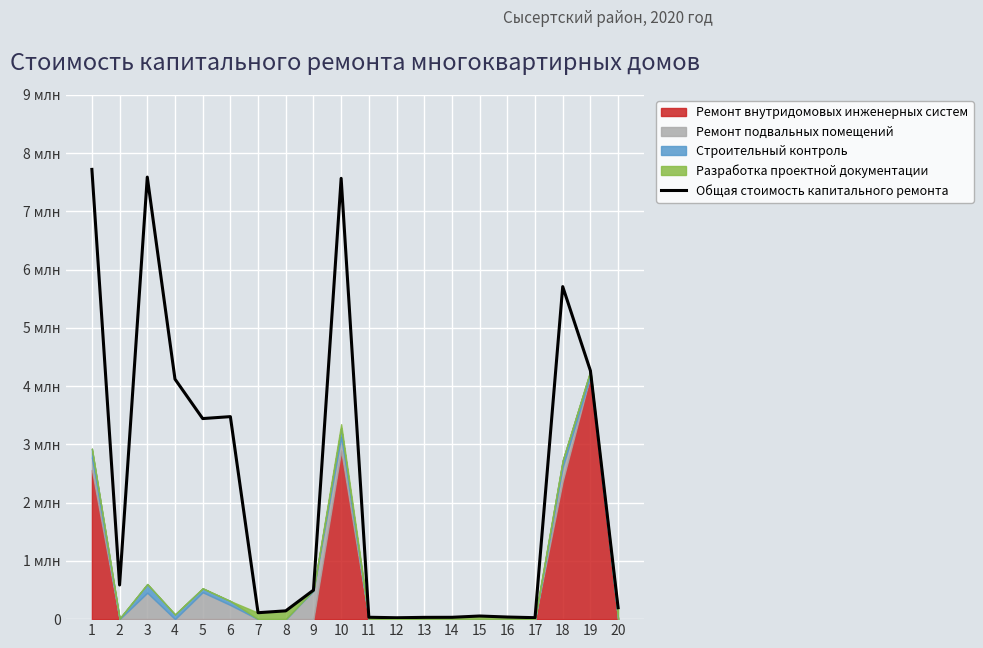

List the labels in order of value, smallest first.

12, 17, 13, 14, 11, 16, 15, 7, 8, 20, 9, 2, 5, 6, 4, 19, 18, 10, 3, 1